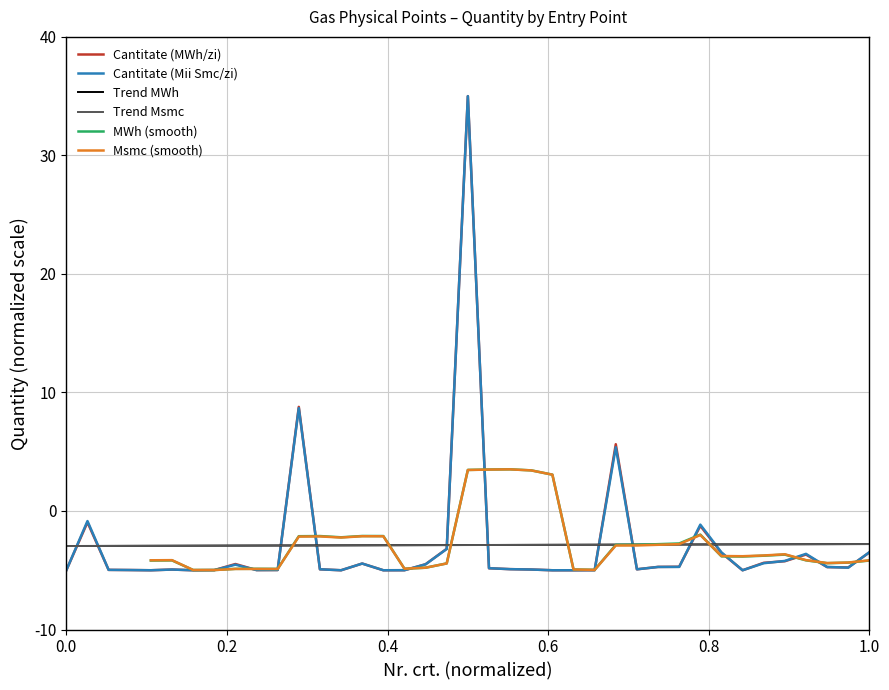

How many intersections are there between Cantitate (MWh/zi) and Cantitate (Mii Smc/zi)?

14